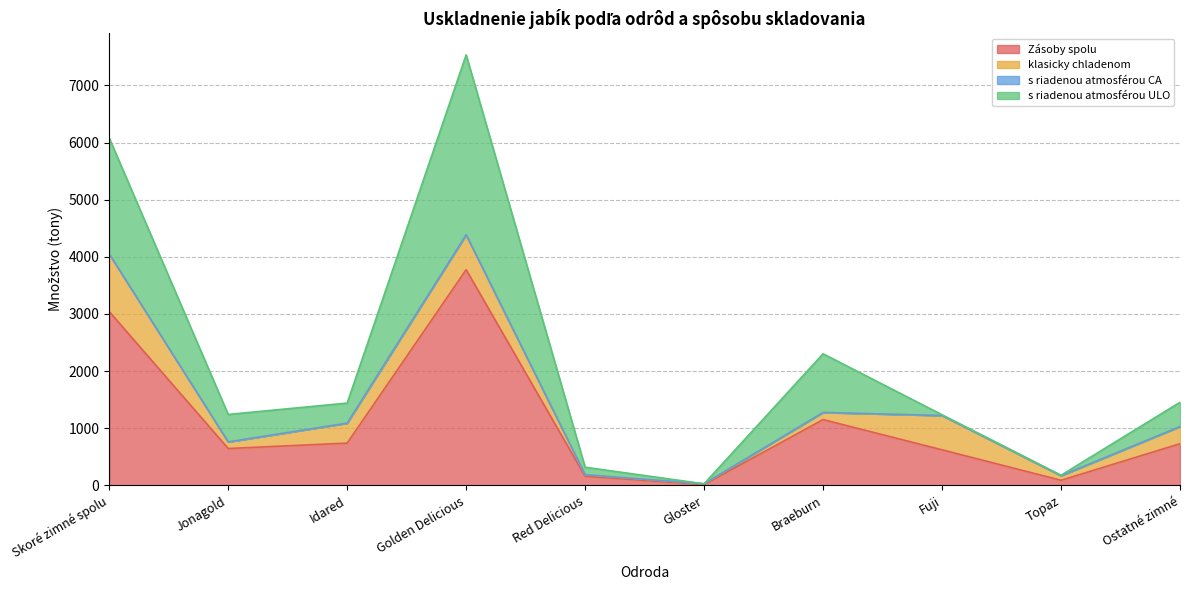

At which label does Zásoby spolu reach its peak?

Golden Delicious